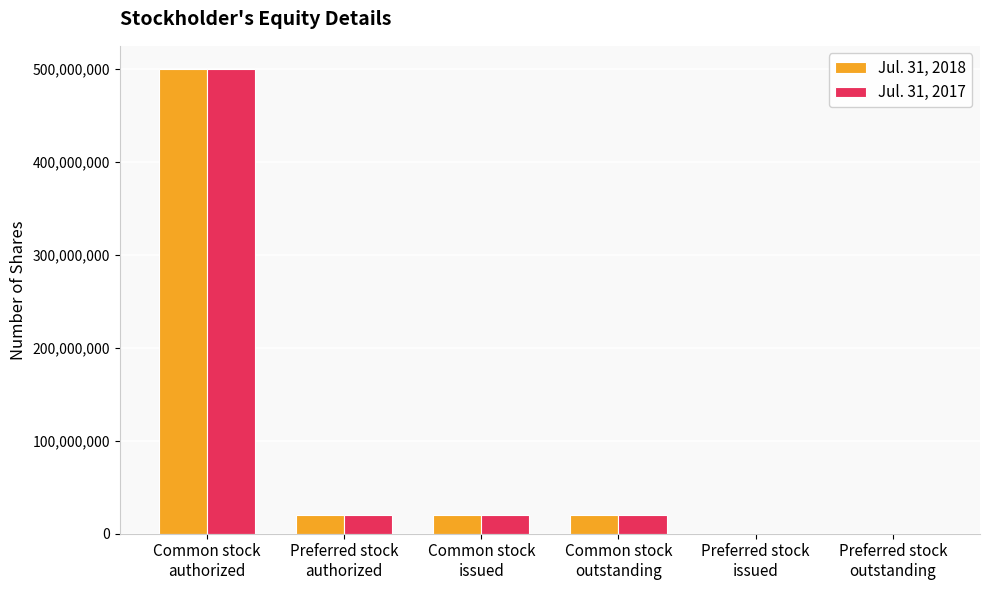

Is the value of Jul. 31, 2017 at Common stock
outstanding greater than the value of Jul. 31, 2018 at Preferred stock
outstanding?

Yes